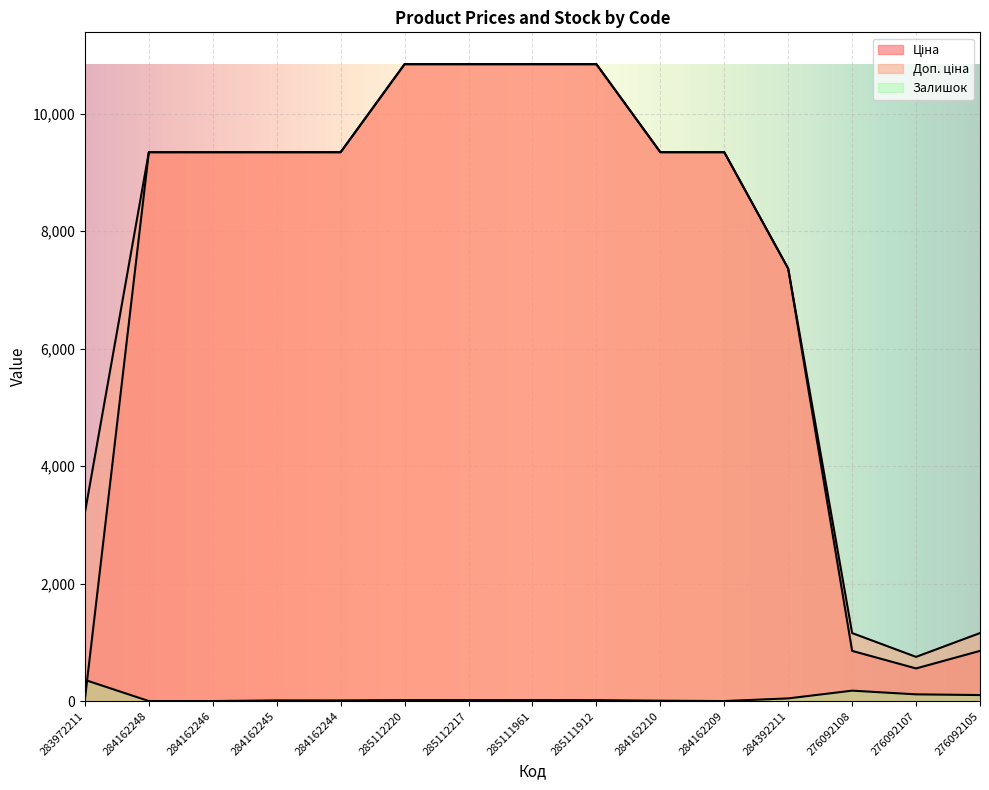

The value of Ціна at 284162209 is 9342.0. True or false?

True